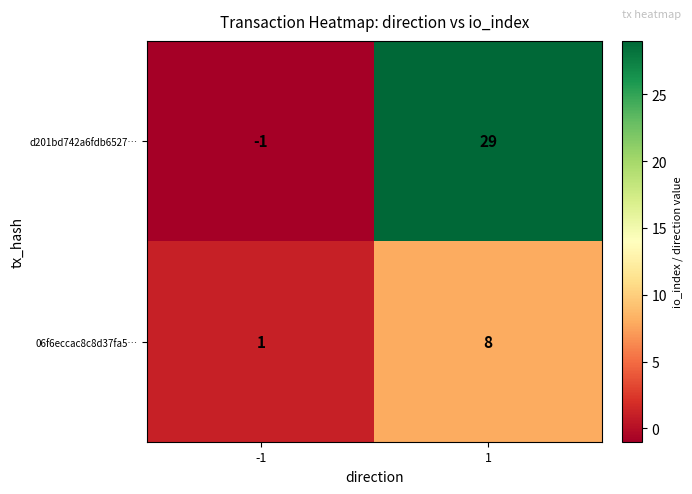

How many series are shown in this chart?

2